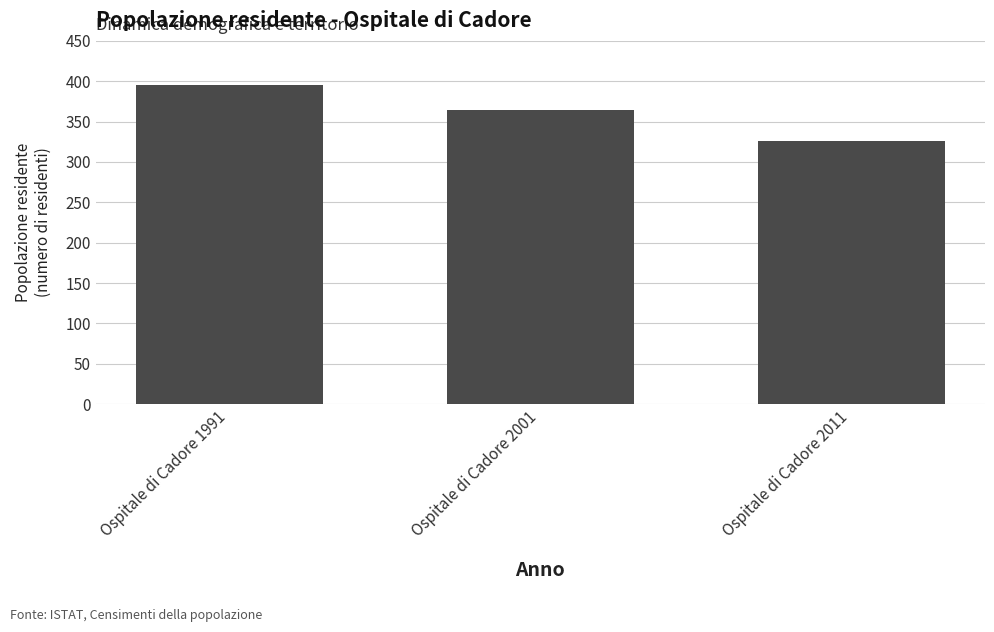

The value at Ospitale di Cadore 1991 is 690. True or false?

False